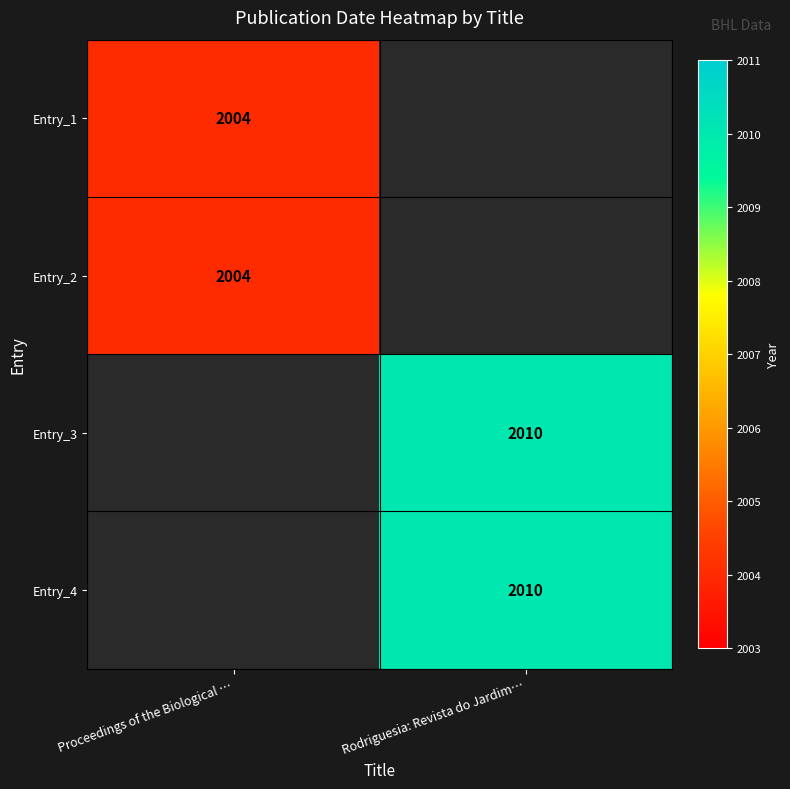

Is the value of Entry_4 at Rodriguesia: Revista do Jardim… greater than the value of Entry_2 at Proceedings of the Biological …?

Yes